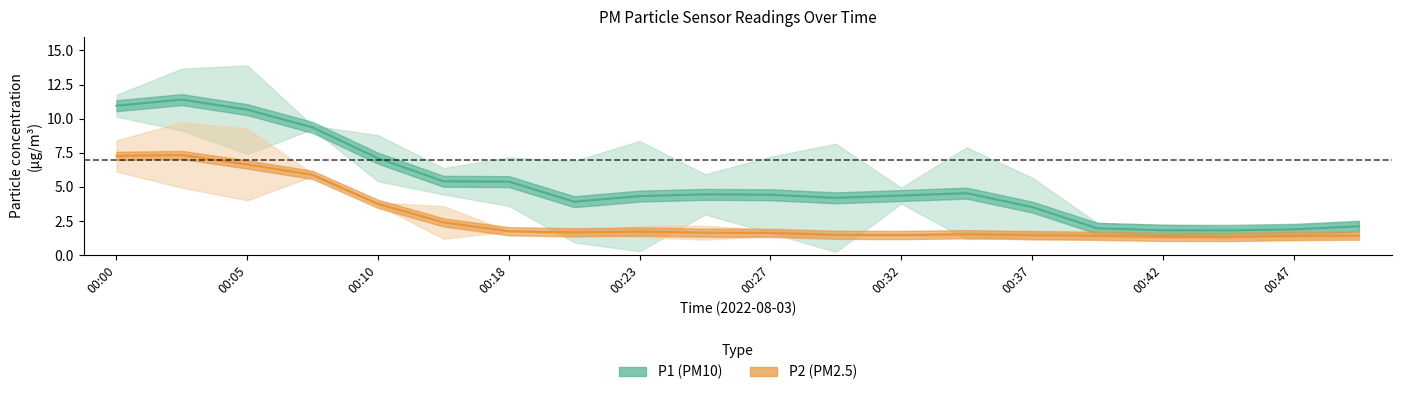

Rank the series by their maximum value, from highest to lowest.

P1, P2